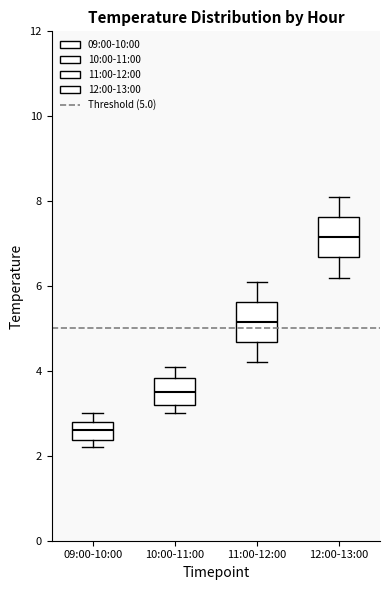

Reading left to right, transcribe this box plot: for each box, give where its median line is, the range the box spans, and where its two whiskers end, as read against the y-axis. The values are not printed on the chart, so give them approximately, as read against the axis.

09:00-10:00: median 2.6, box 2.4 to 2.8, whiskers 2.2 to 3.0
10:00-11:00: median 3.6, box 3.2 to 3.8, whiskers 3.0 to 4.2
11:00-12:00: median 5.2, box 4.6 to 5.6, whiskers 4.2 to 6.2
12:00-13:00: median 7.2, box 6.6 to 7.6, whiskers 6.2 to 8.2